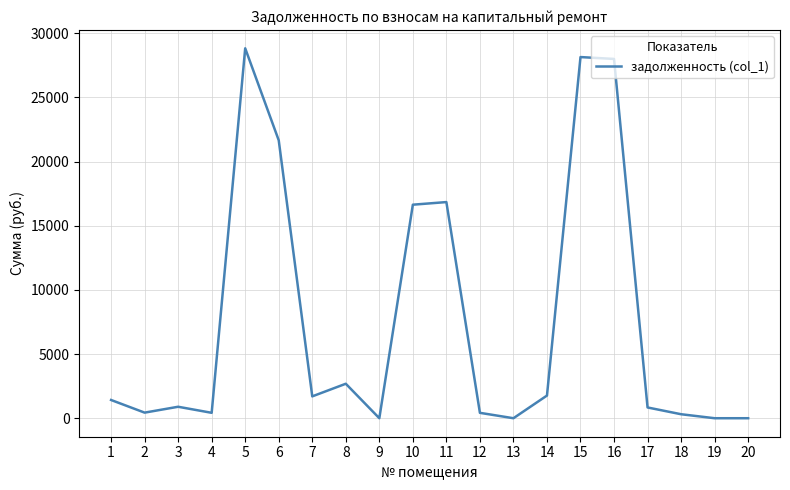

The value at 11 is 4040.2. True or false?

False